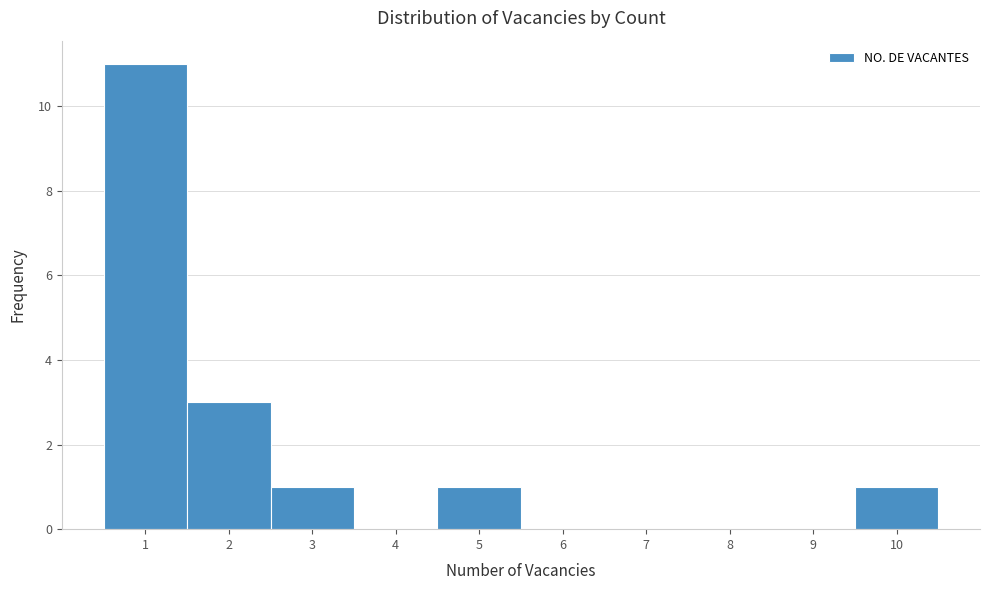

Reading left to right, list every bar in this chart as the range it spans on the x-axis followed by its height. The values are not printed on the chart, so give them approximately, as read against the axis.

0.5 to 1.5: 11
1.5 to 2.5: 3
2.5 to 3.5: 1
3.5 to 4.5: 0
4.5 to 5.5: 1
5.5 to 6.5: 0
6.5 to 7.5: 0
7.5 to 8.5: 0
8.5 to 9.5: 0
9.5 to 10.5: 1